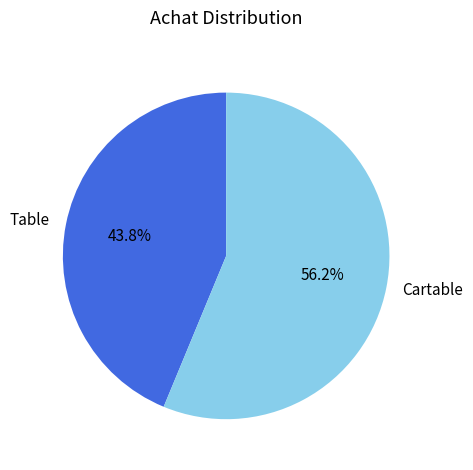

How many segments does this pie chart have?

2